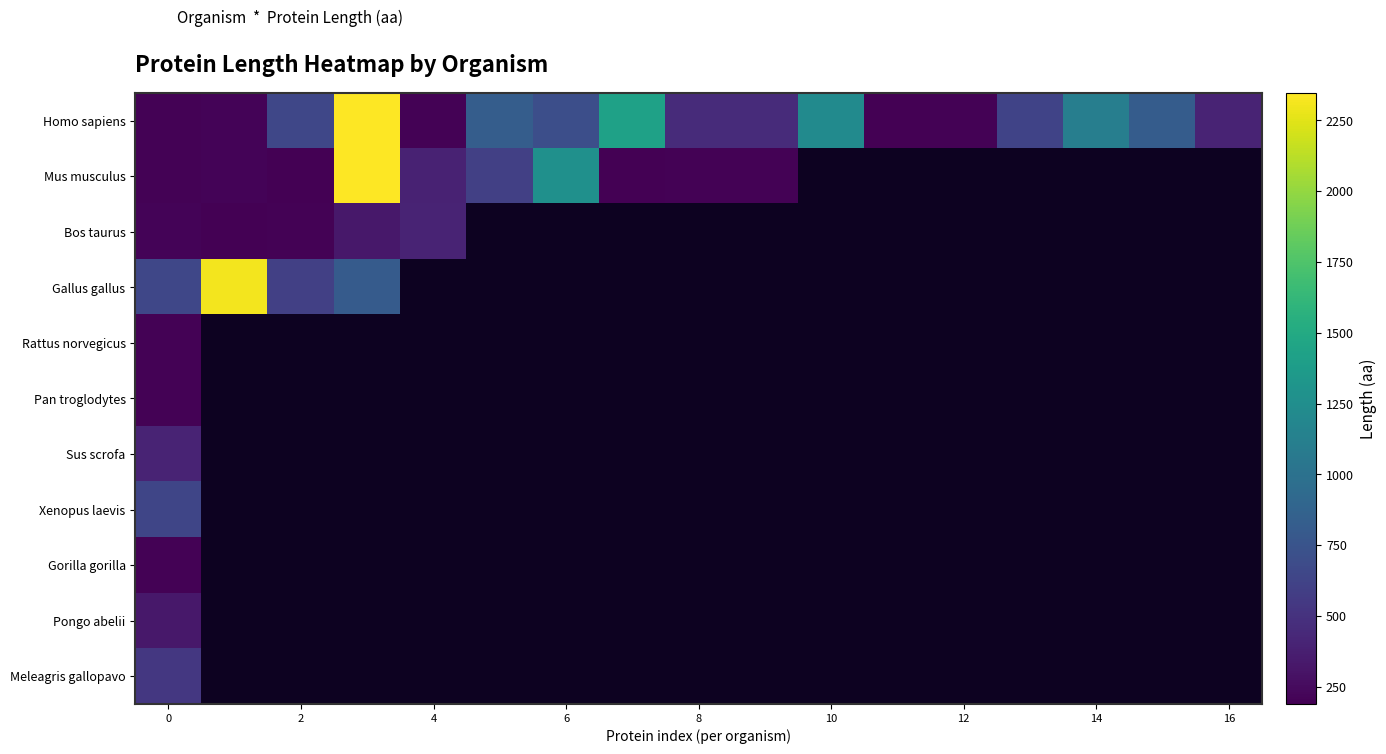

At how many categories does at least one series exceed 1789?

2